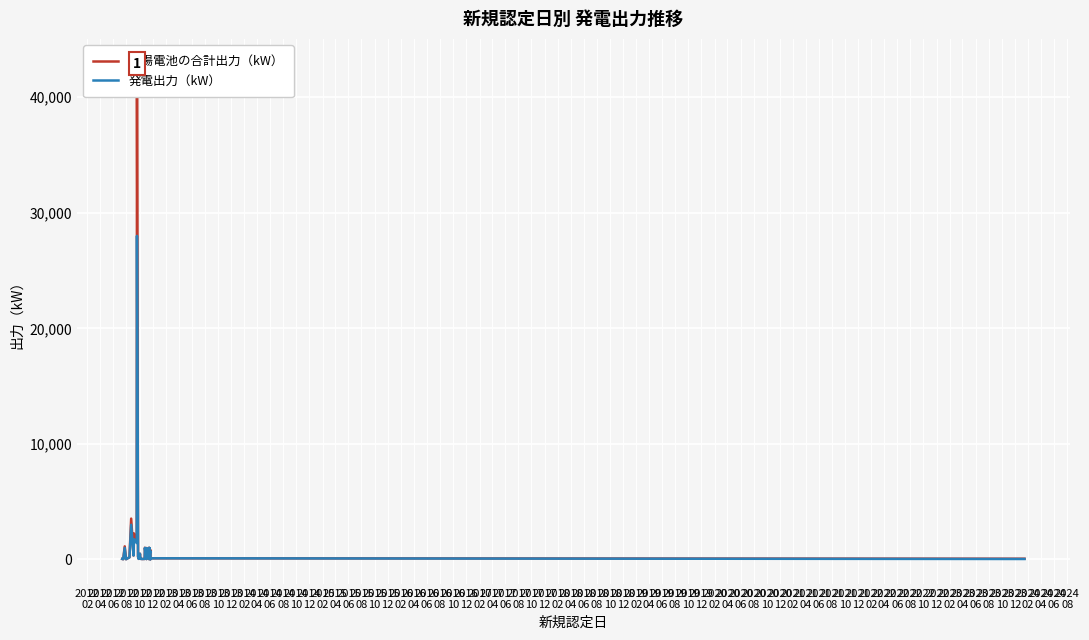

Is the value of 太陽電池の合計出力（kW） at 2018
04 greater than the value of 発電出力（kW） at 2017
12?

Yes